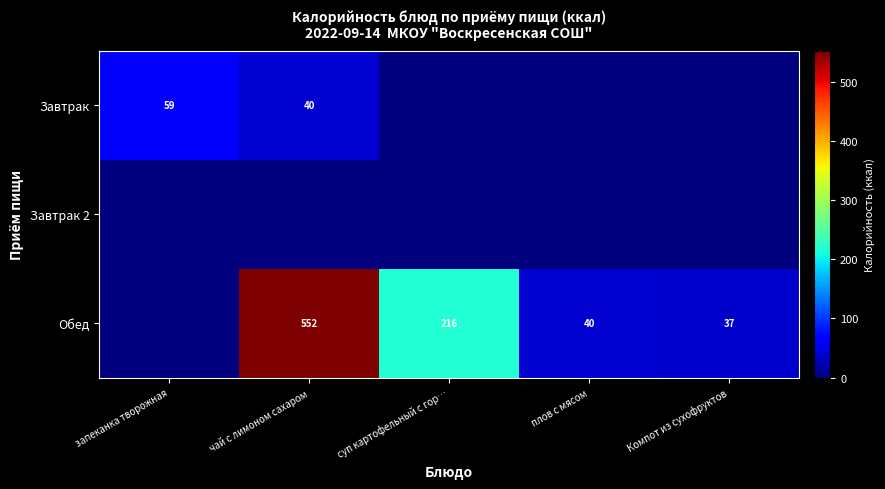

Is the value of Завтрак at чай с лимоном сахаром greater than the value of Обед at Компот из сухофруктов?

Yes